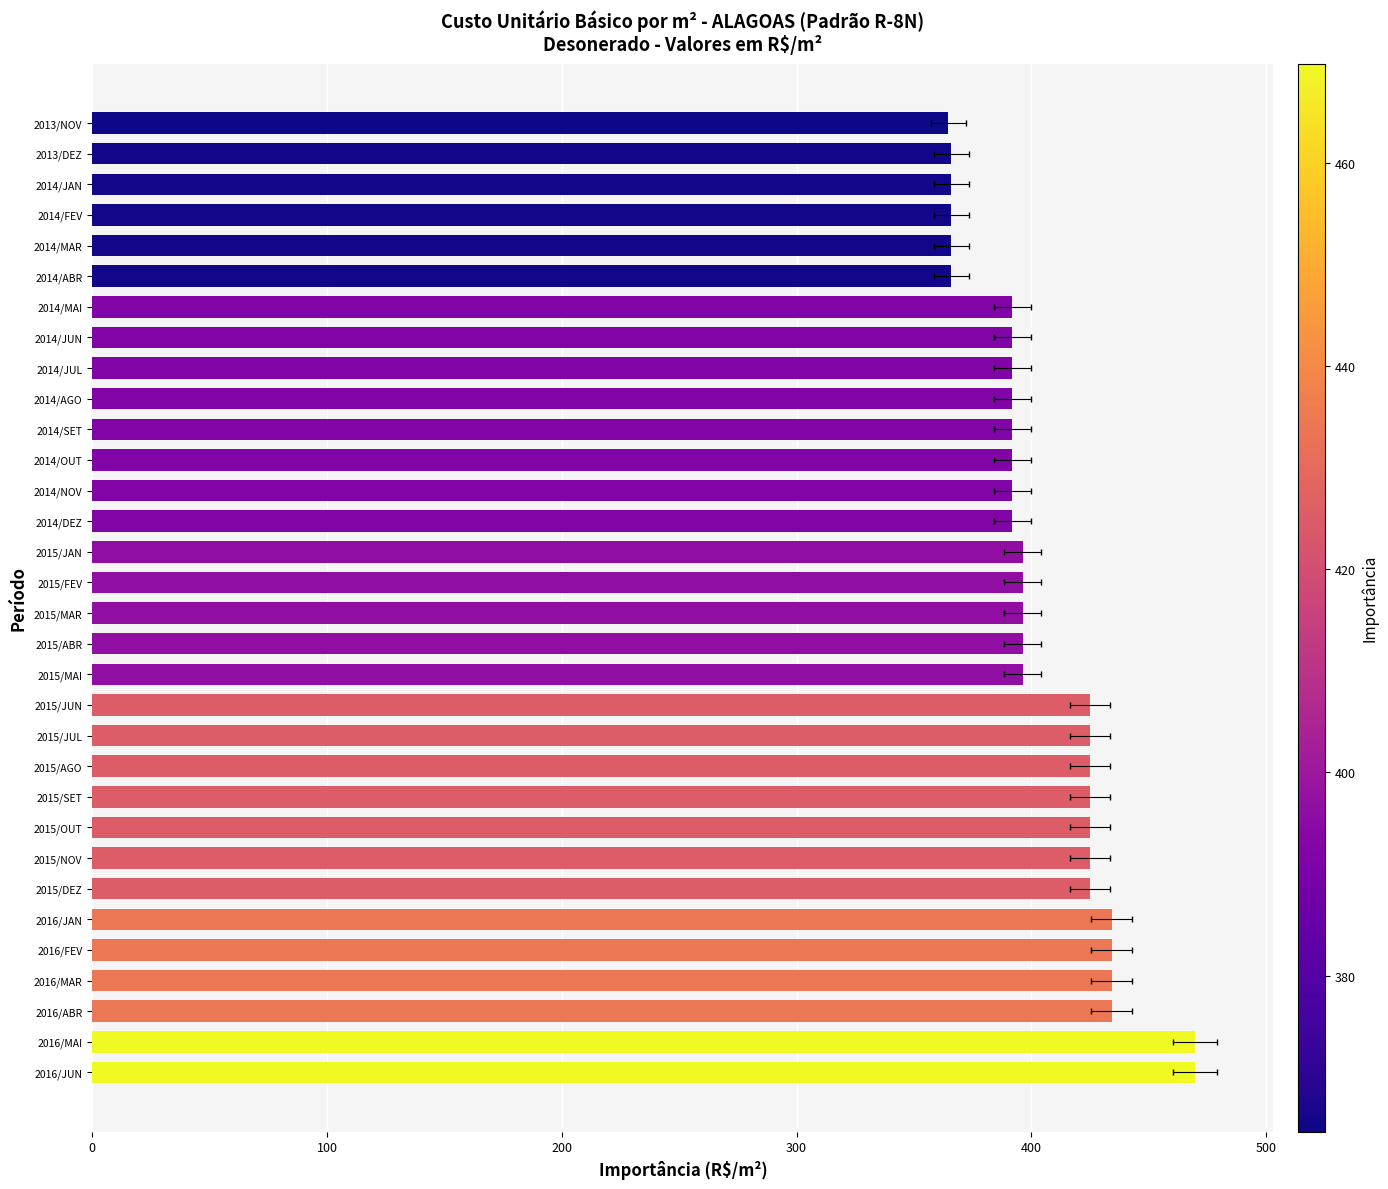

Reading left to right, transcribe all the data shown in this chart.

364.7	365.9	365.9	365.9	365.9	365.9	391.9	391.9	391.9	391.9	391.9	391.9	391.9	391.9	396.3	396.3	396.3	396.3	396.3	425.1	425.1	425.1	425.1	425.1	425.1	425.1	434.2	434.2	434.2	434.2	469.7	469.7